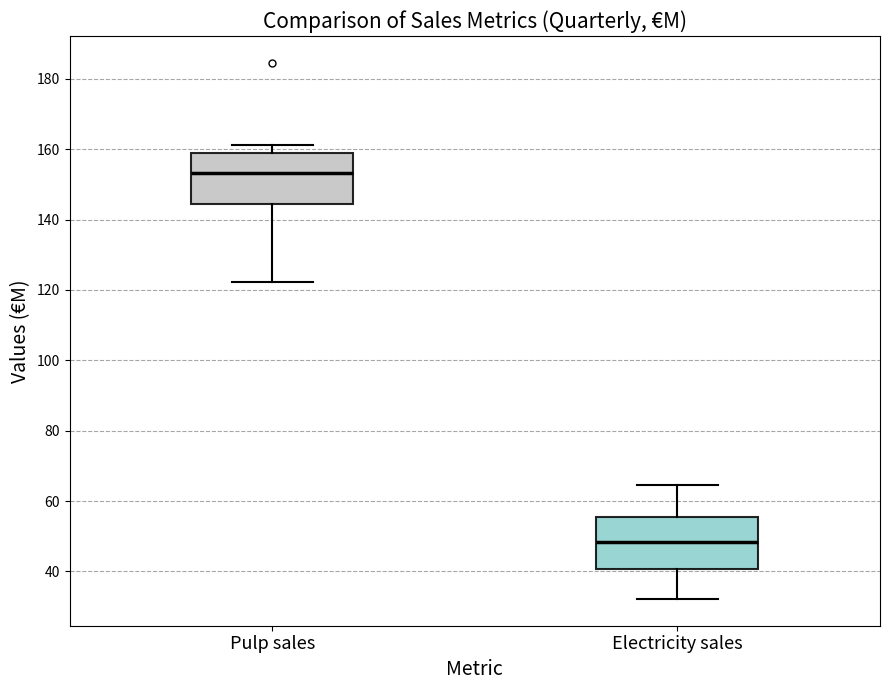

Which box's median line is the highest?

Pulp sales